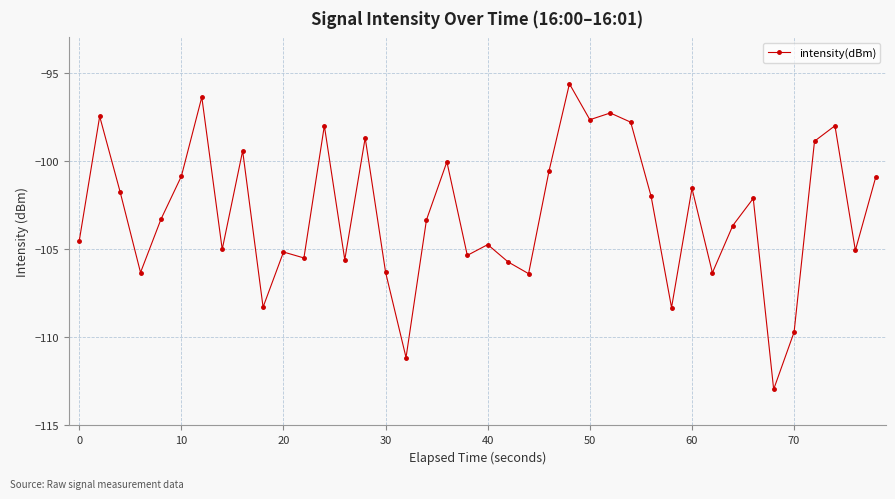

What is the value of the 1st point from the left?

-104.5